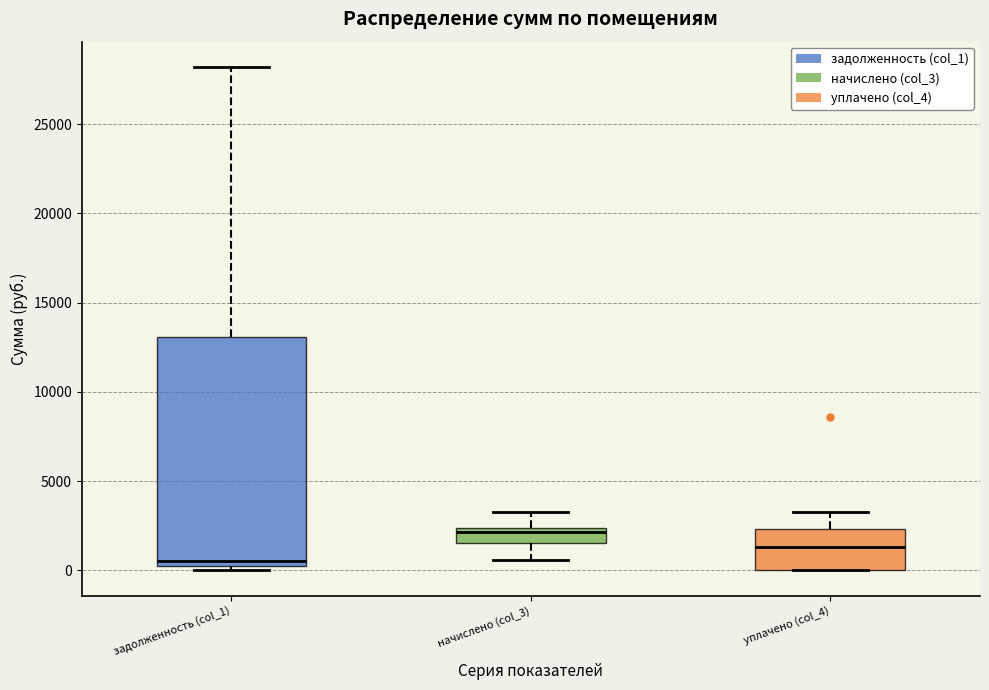

Where is the upper edge of the box for начислено (col_3) on the y-axis? The values are not printed on the chart, so give them approximately, as read against the axis.

2500